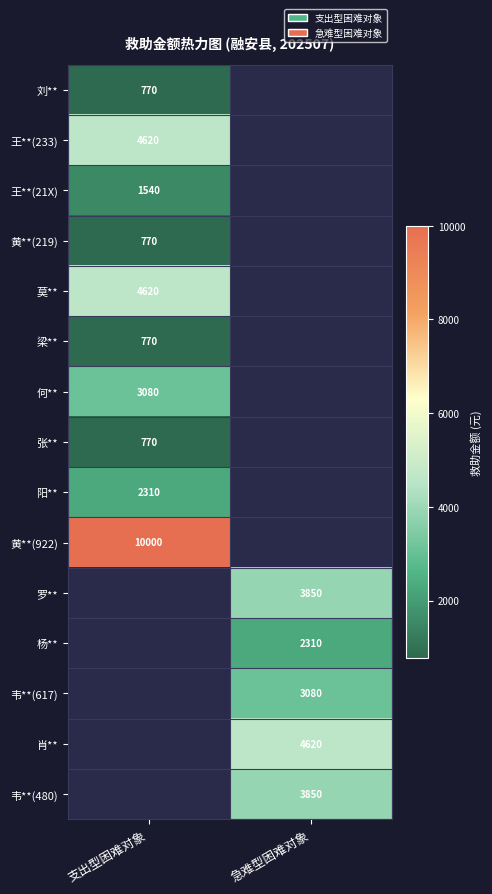

Is it true that 王**(21X) equals 342 at 支出型困难对象?

False